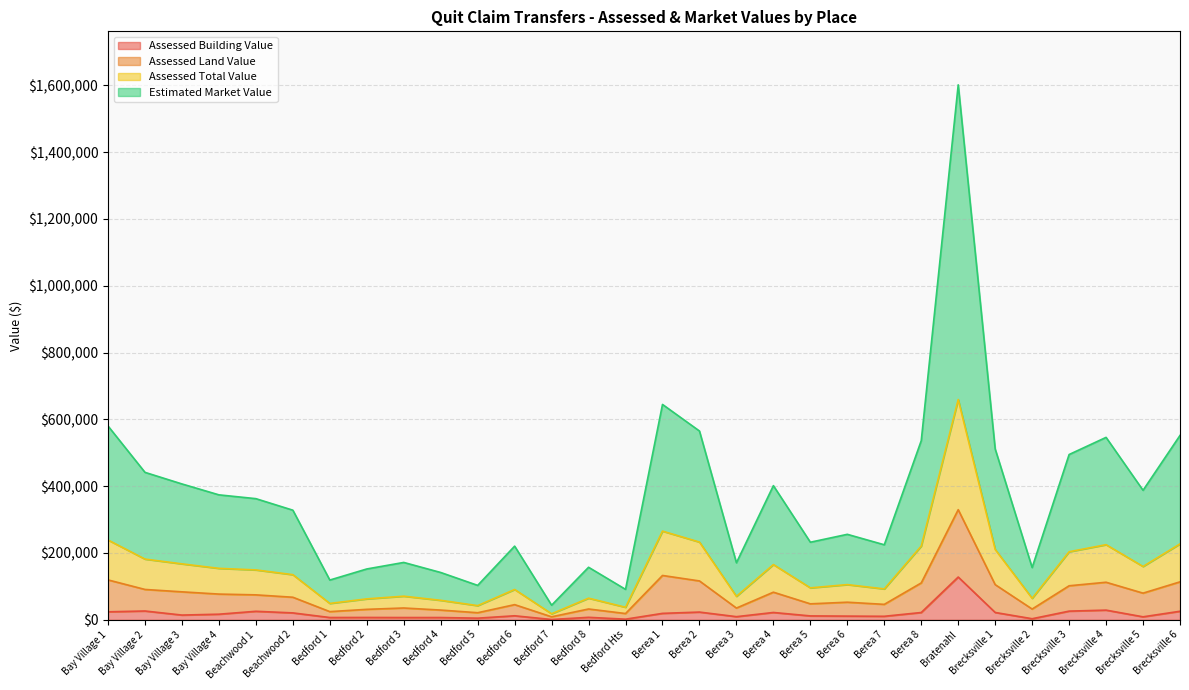

True or false: Assessed Building Value and Estimated Market Value intersect in this chart.

False